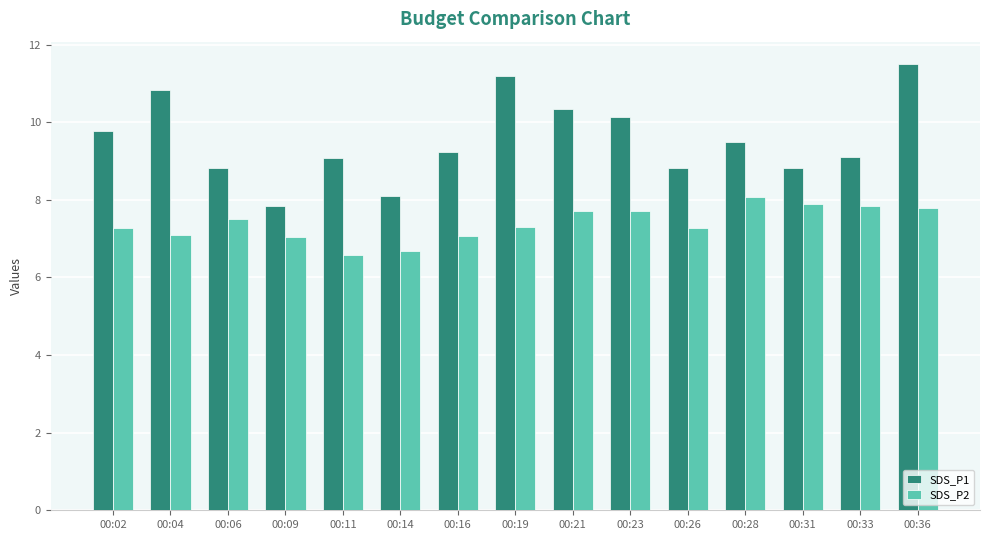

At how many categories does at least one series exceed 8?

14